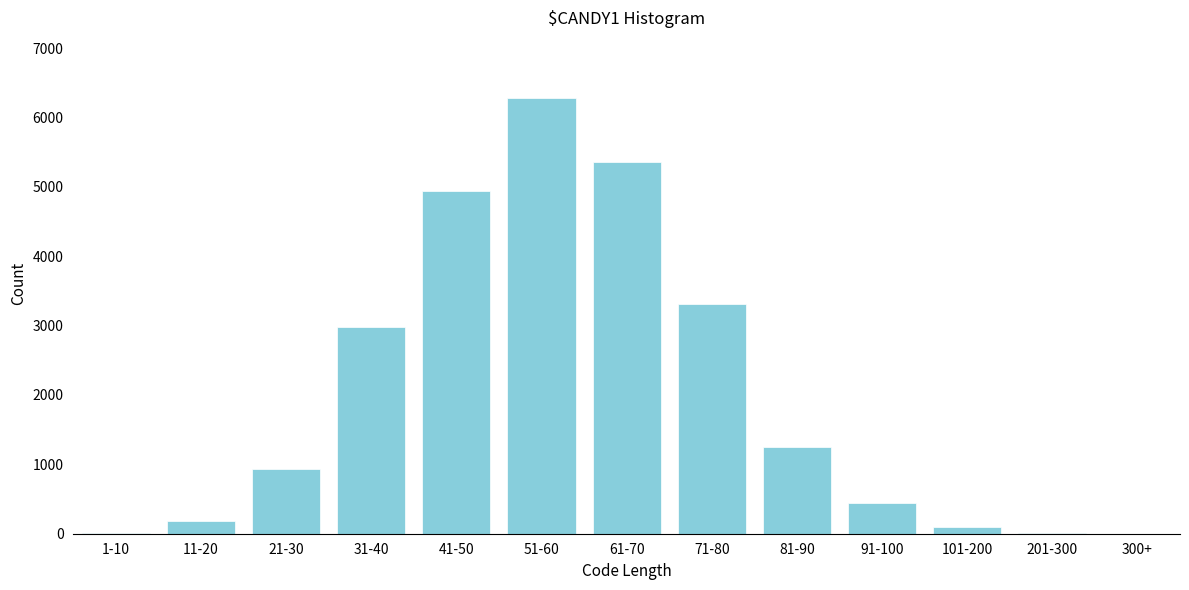

Which label corresponds to the largest value in the chart?

51-60